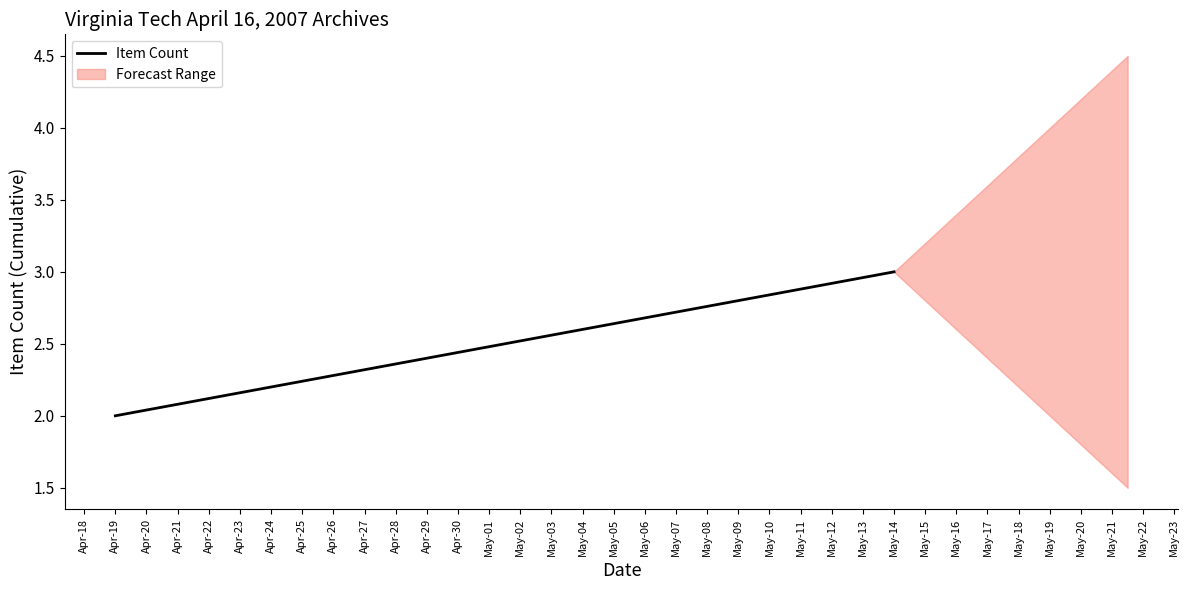

Where is the data nearest to the value 2?

Apr-18